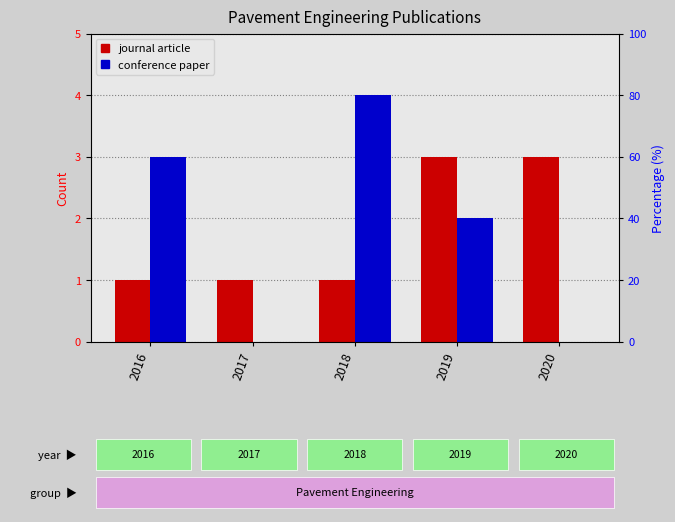

How many data points does each series have?

5